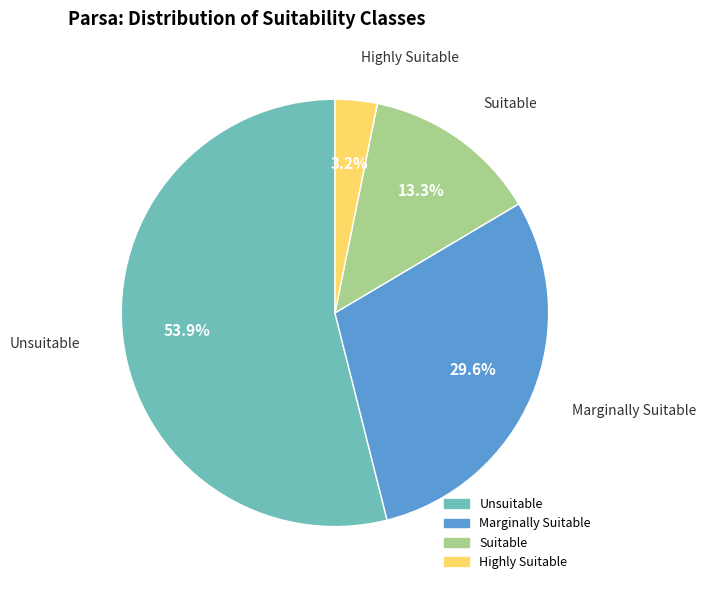

What is the largest slice in the pie chart?

Unsuitable